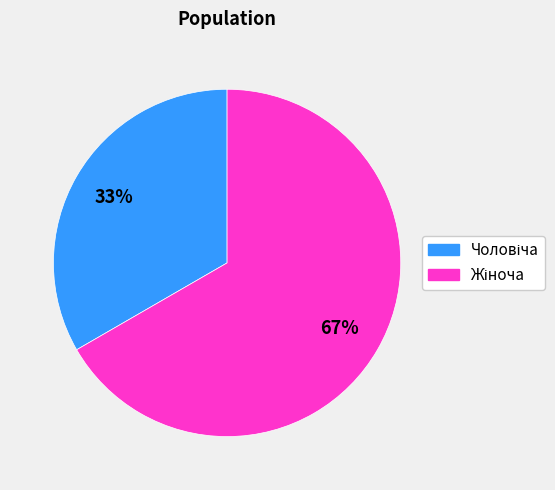

To the nearest percent, what is the average slice percentage?

50%